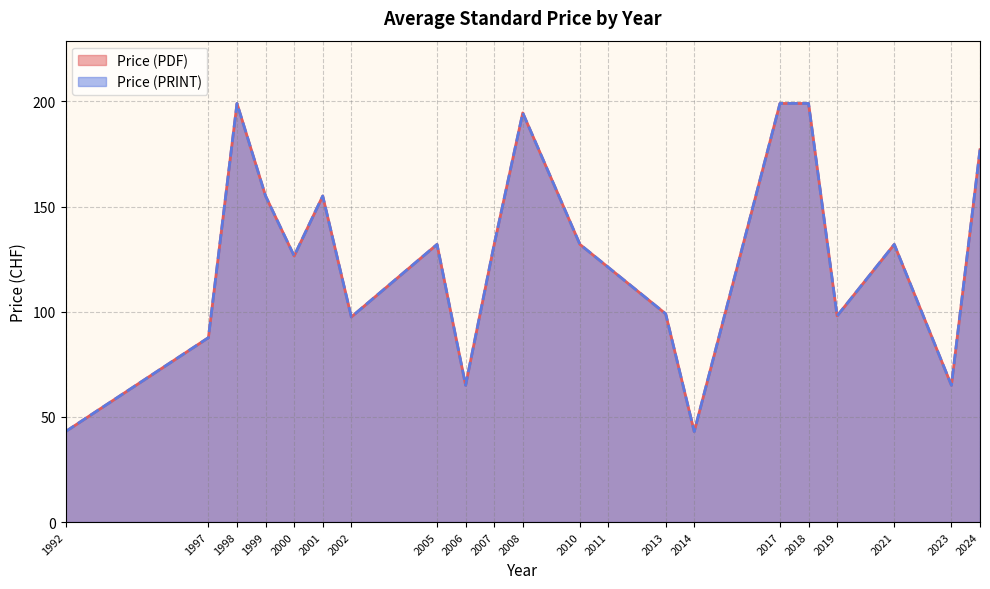

True or false: Price (PRINT) has a value of 323 at 2008.

False